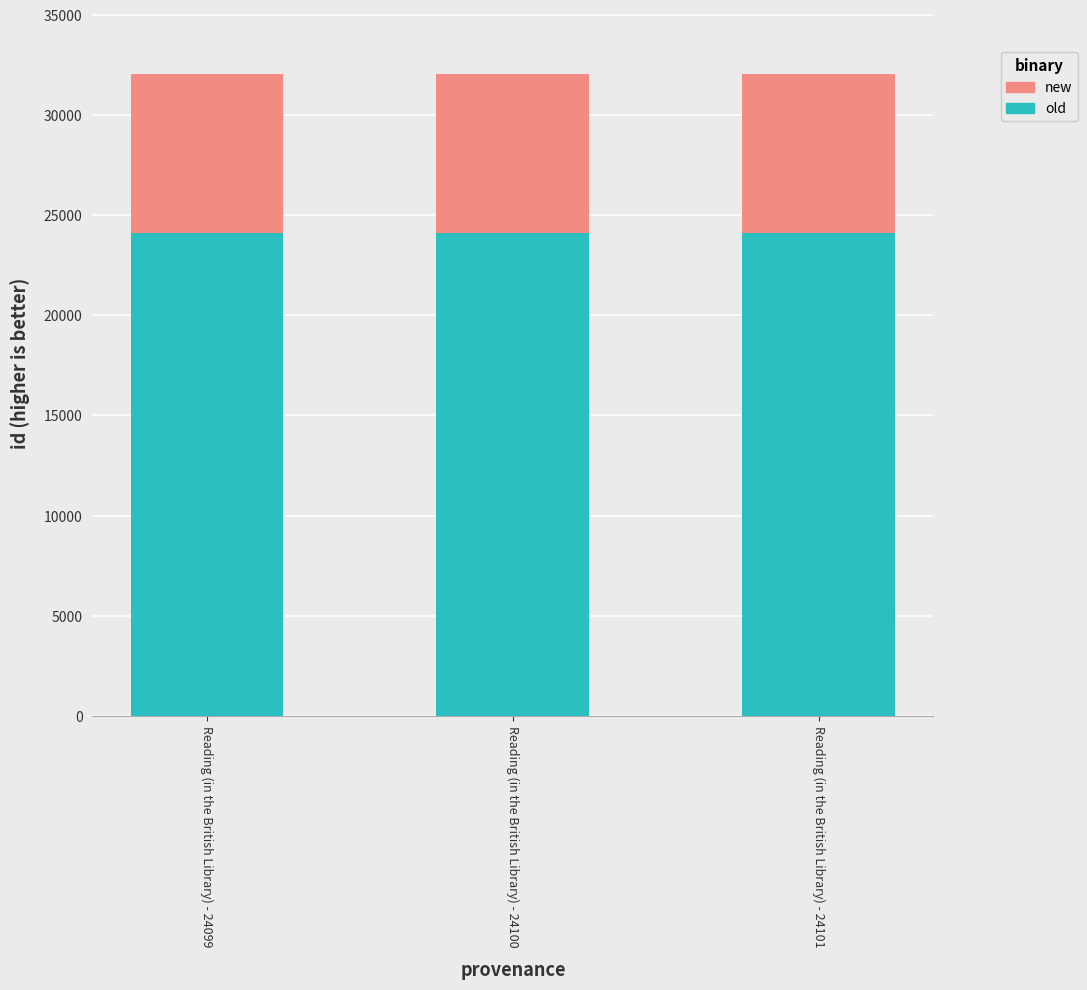

Is it true that old equals 24100 at Reading (in the British Library) - 24100?

True